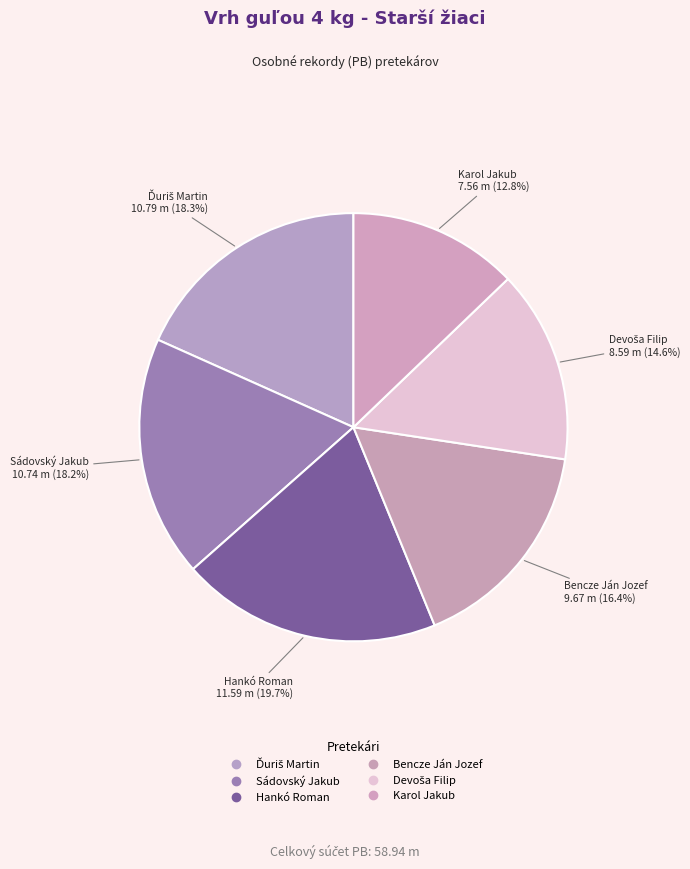

Which slice is the largest?

Hankó Roman